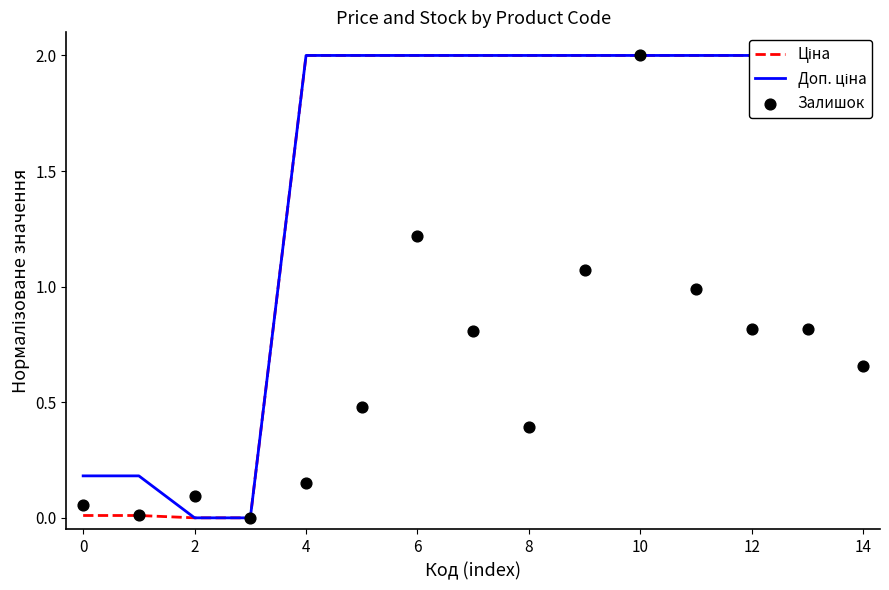

Which series contains the lowest Y value?

Ціна